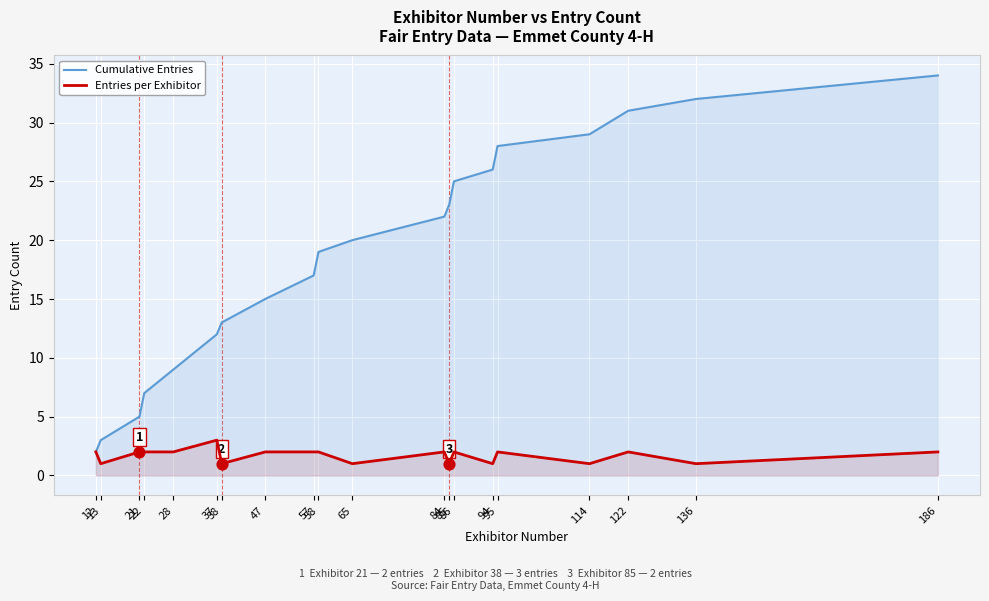

Which series reaches the maximum Y coordinate?

Cumulative Entries